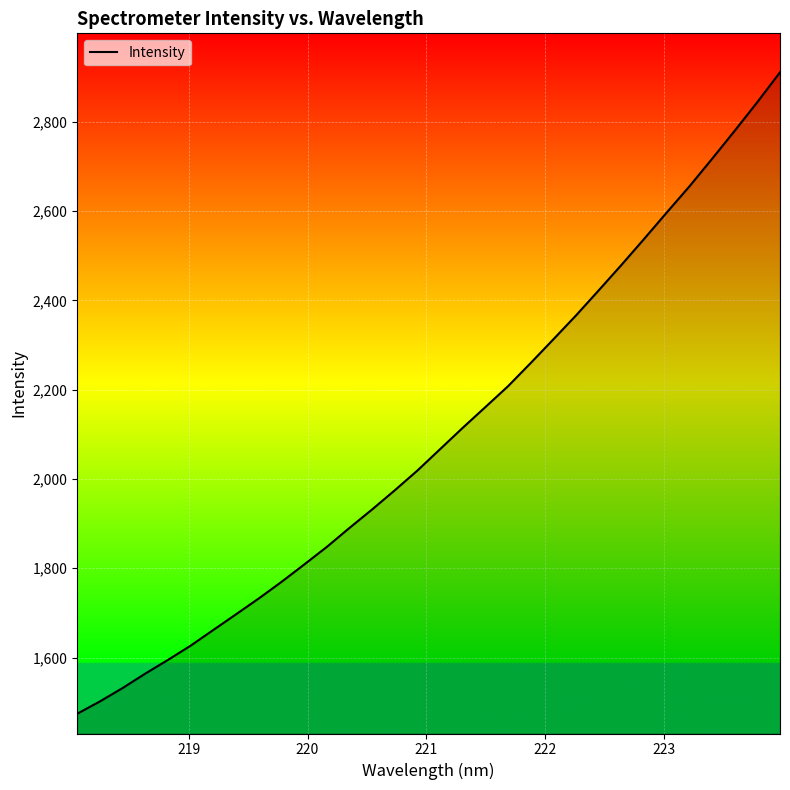

What is the smallest value displayed?

1474.0